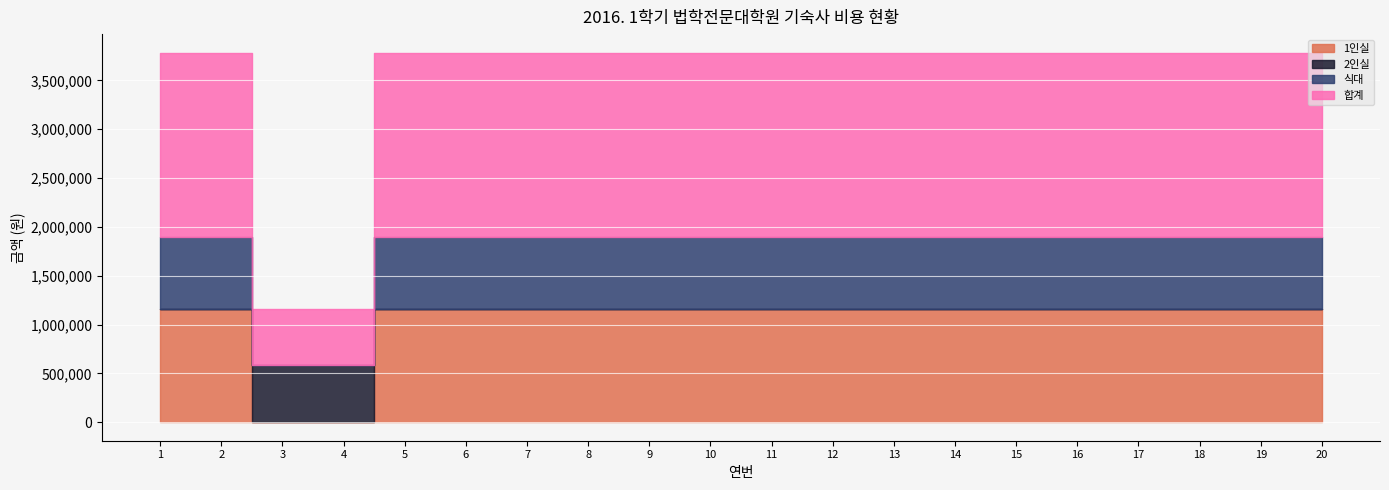

What is the maximum value for 2인실?

581000